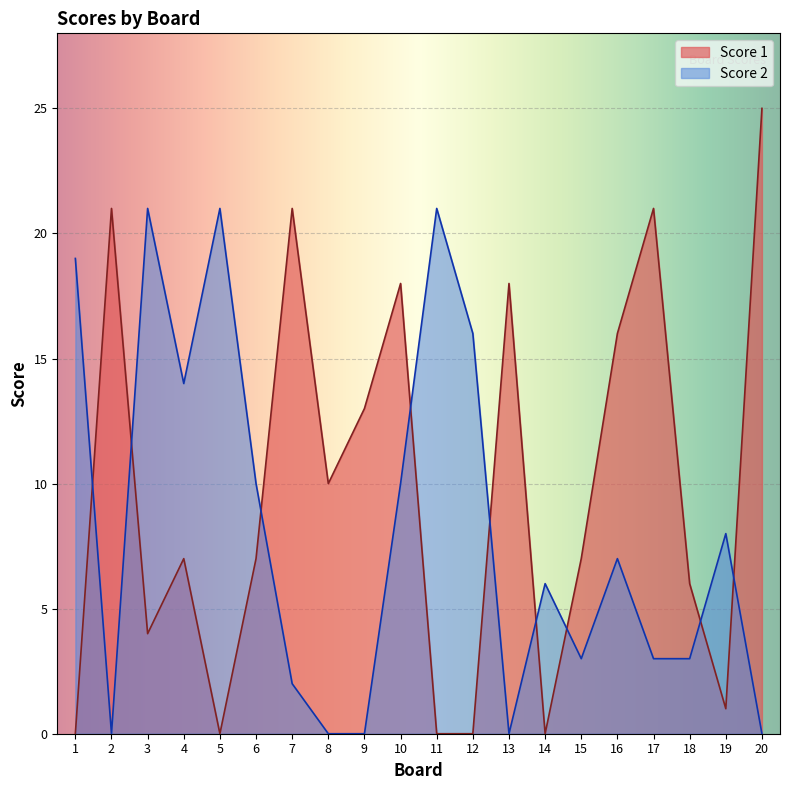

Which series changed the most between 12 and 17?

Score 1